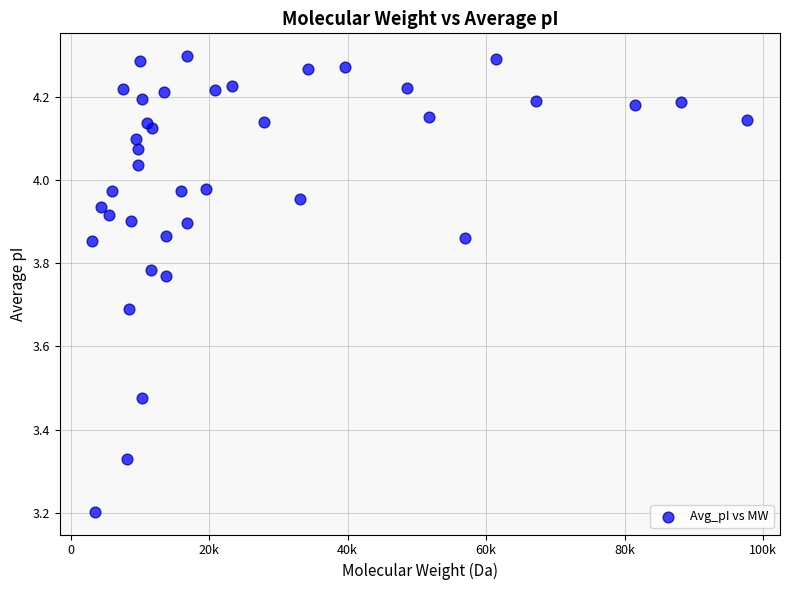

What Y value in the scatter plot is closest to 3?

3.2